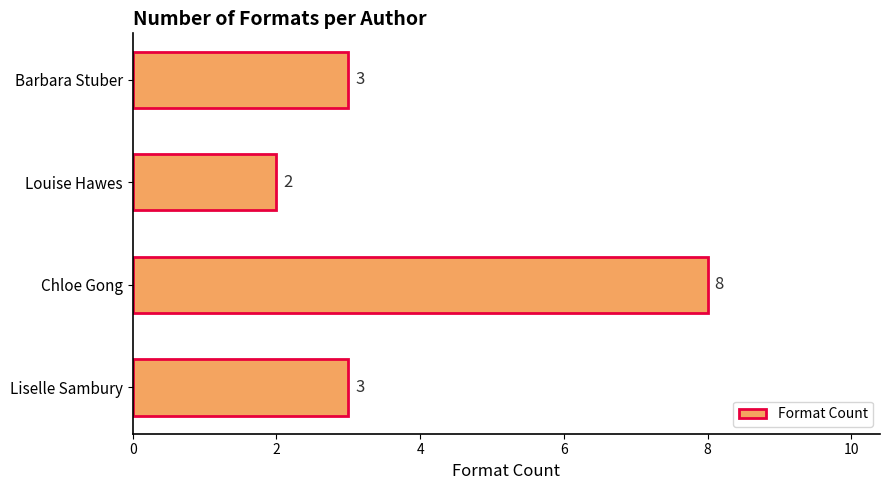

How many values are between 3 and 8?

3